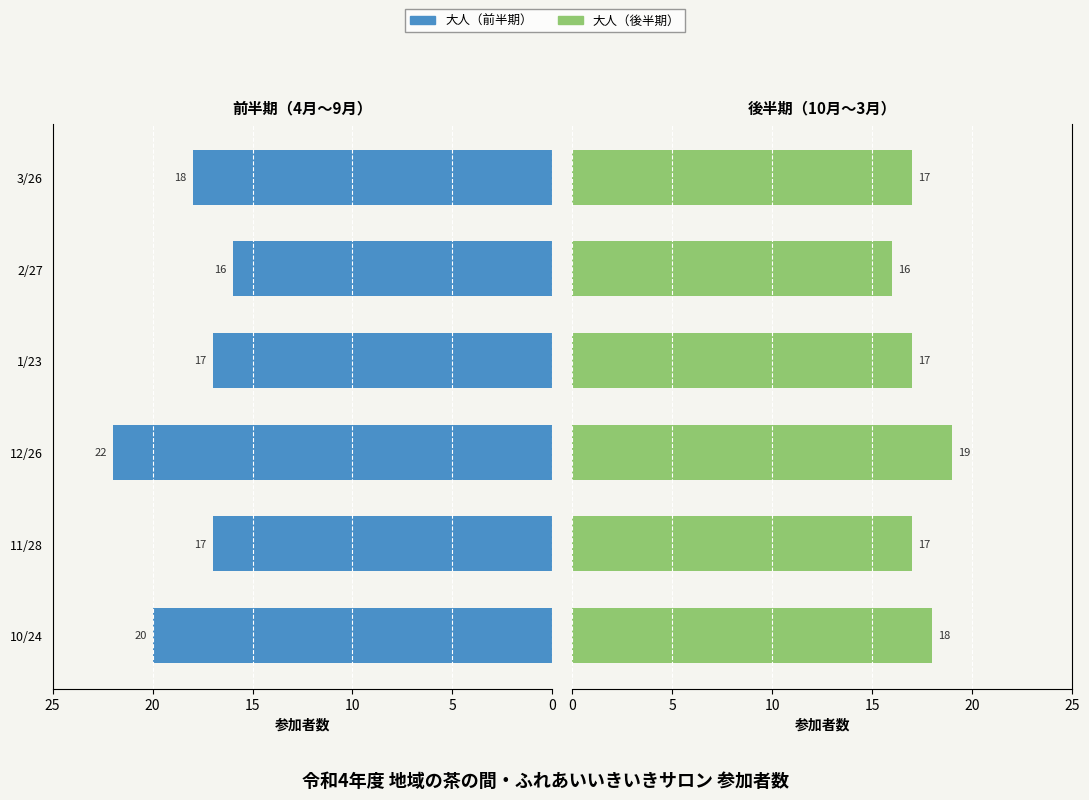

Between 12/26 and 2/27, which is larger?

12/26